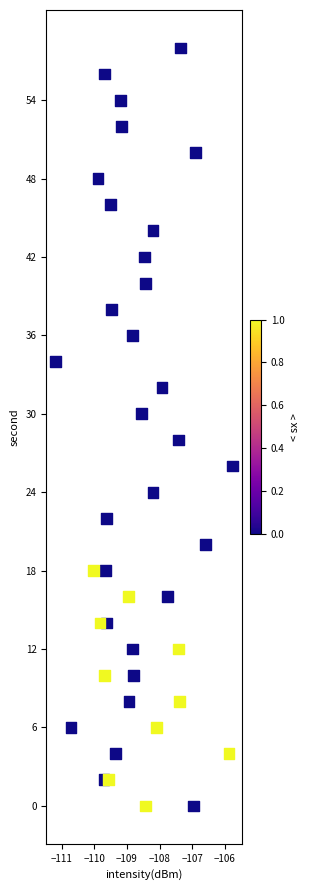

What is the range of Y values (max minus min)?

58